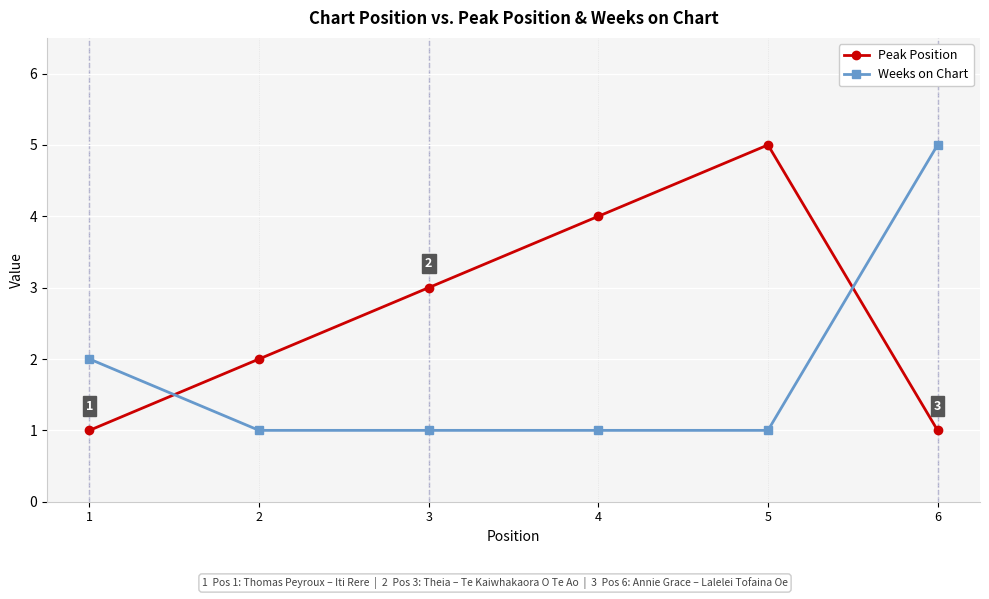

Rank the series at 1 from highest to lowest value.

Weeks on Chart, Peak Position